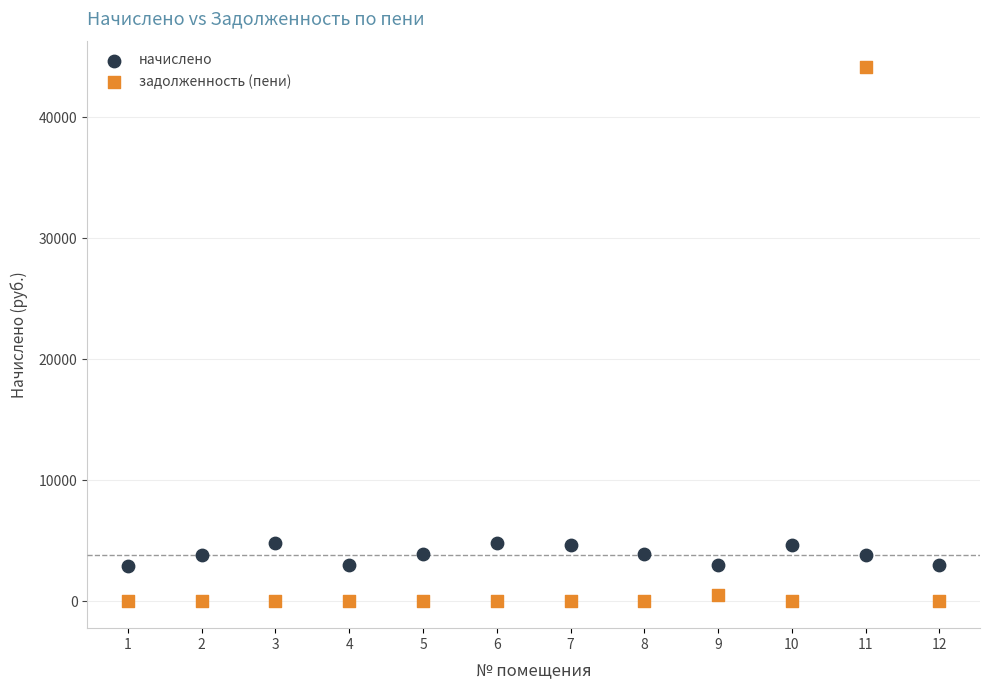

What are all the series names shown in the legend?

начислено, задолженность (пени)